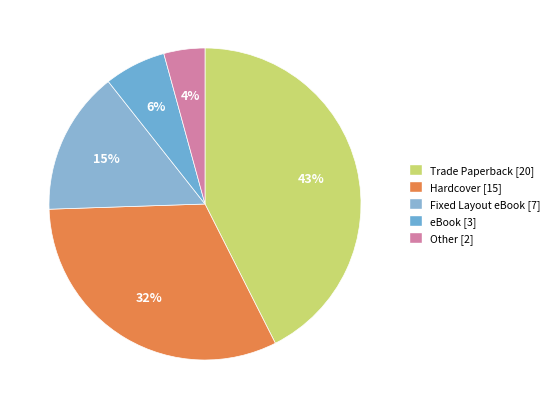

To the nearest percent, what is the combined percentage of eBook and Fixed Layout eBook?

21%